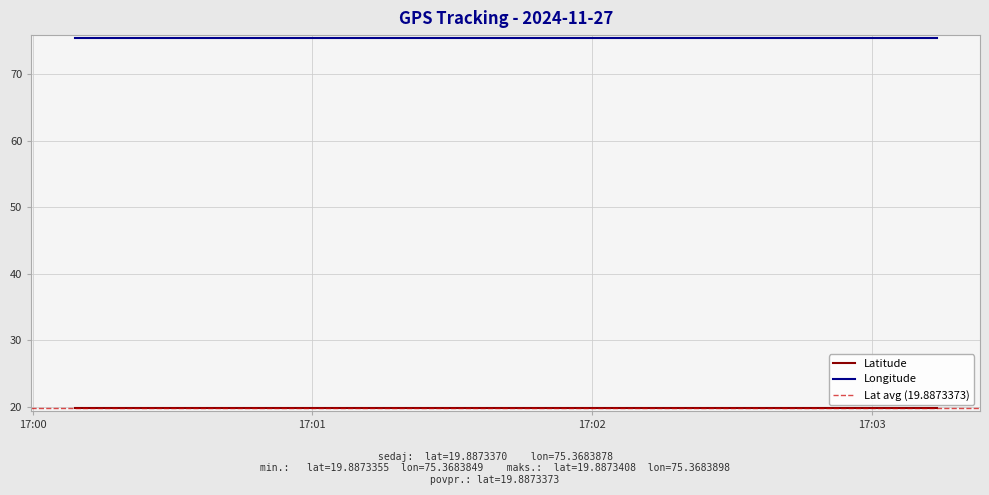

What is the label of the 15th point from the left?

17:00:54